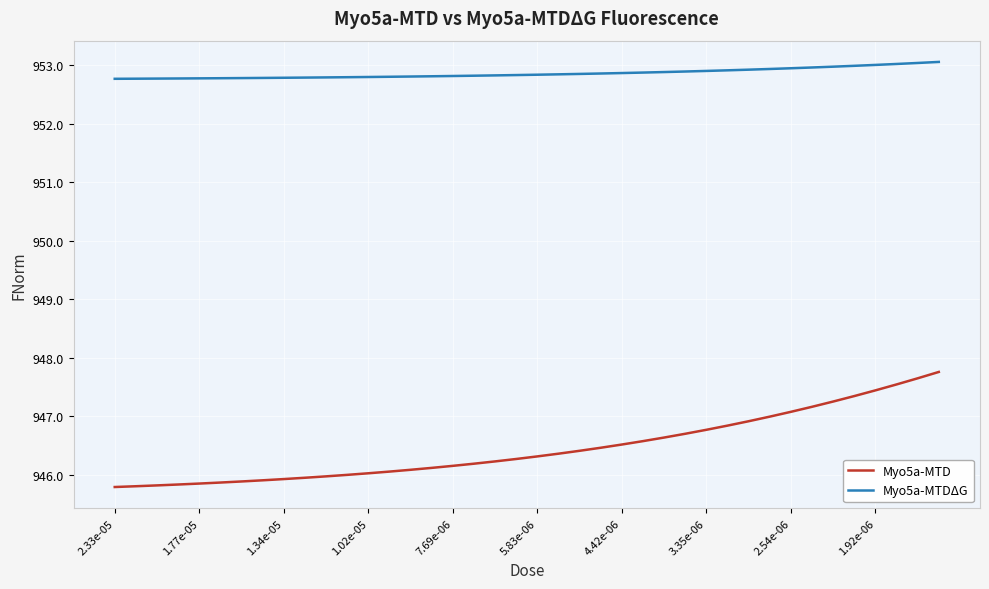

List the series in order of their overall mean, lowest first.

Myo5a-MTD, Myo5a-MTDΔG